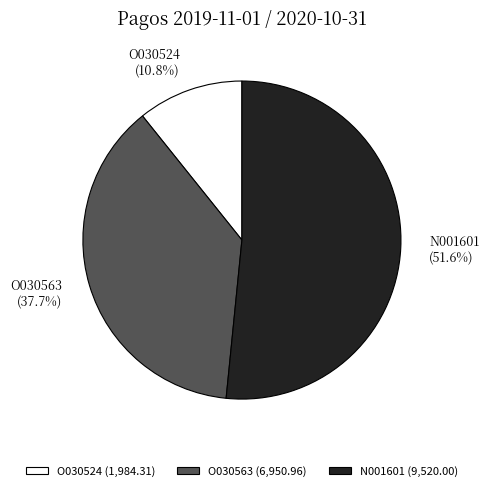

Which category has the biggest portion of the pie?

N001601